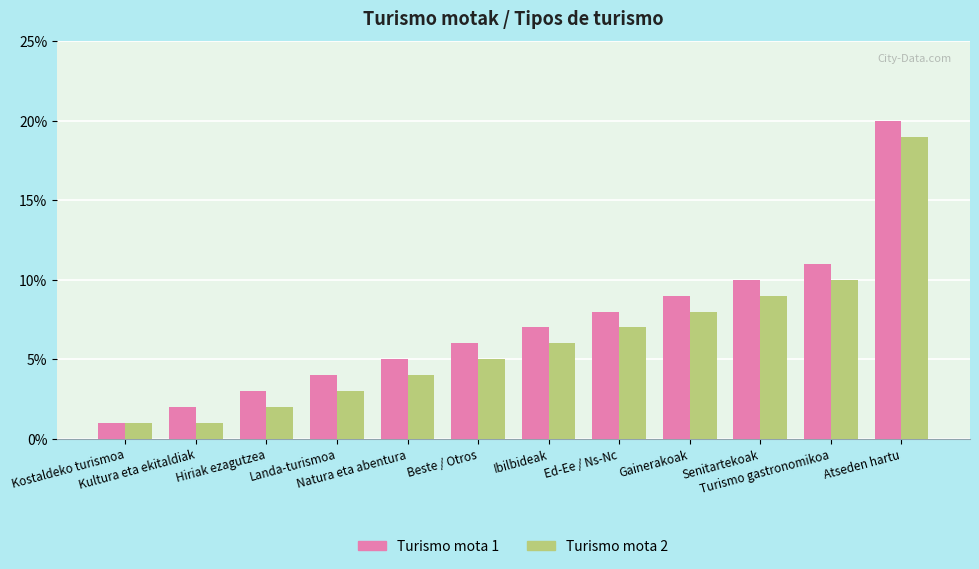

Which series has the largest total across all categories?

Turismo mota 1